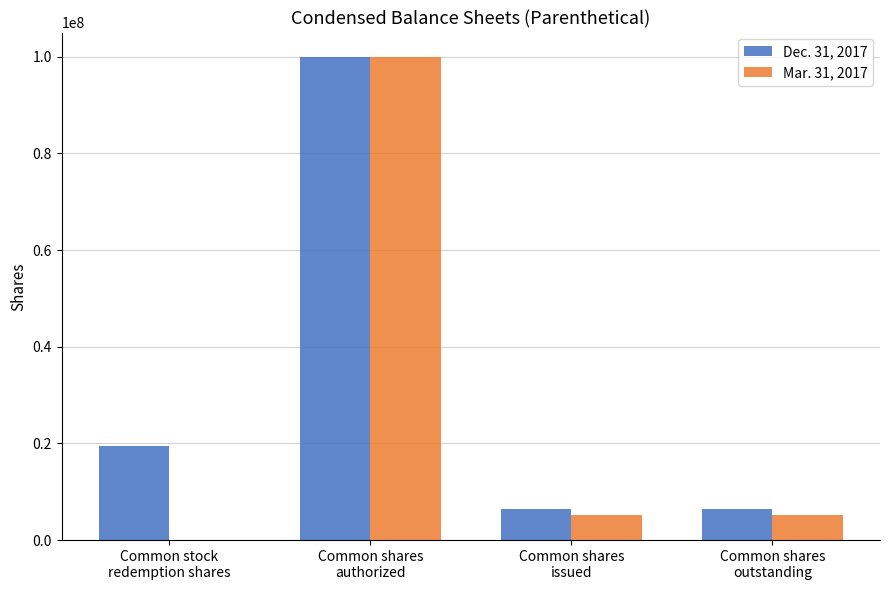

Are the bars grouped side by side (vs. stacked)?

Yes